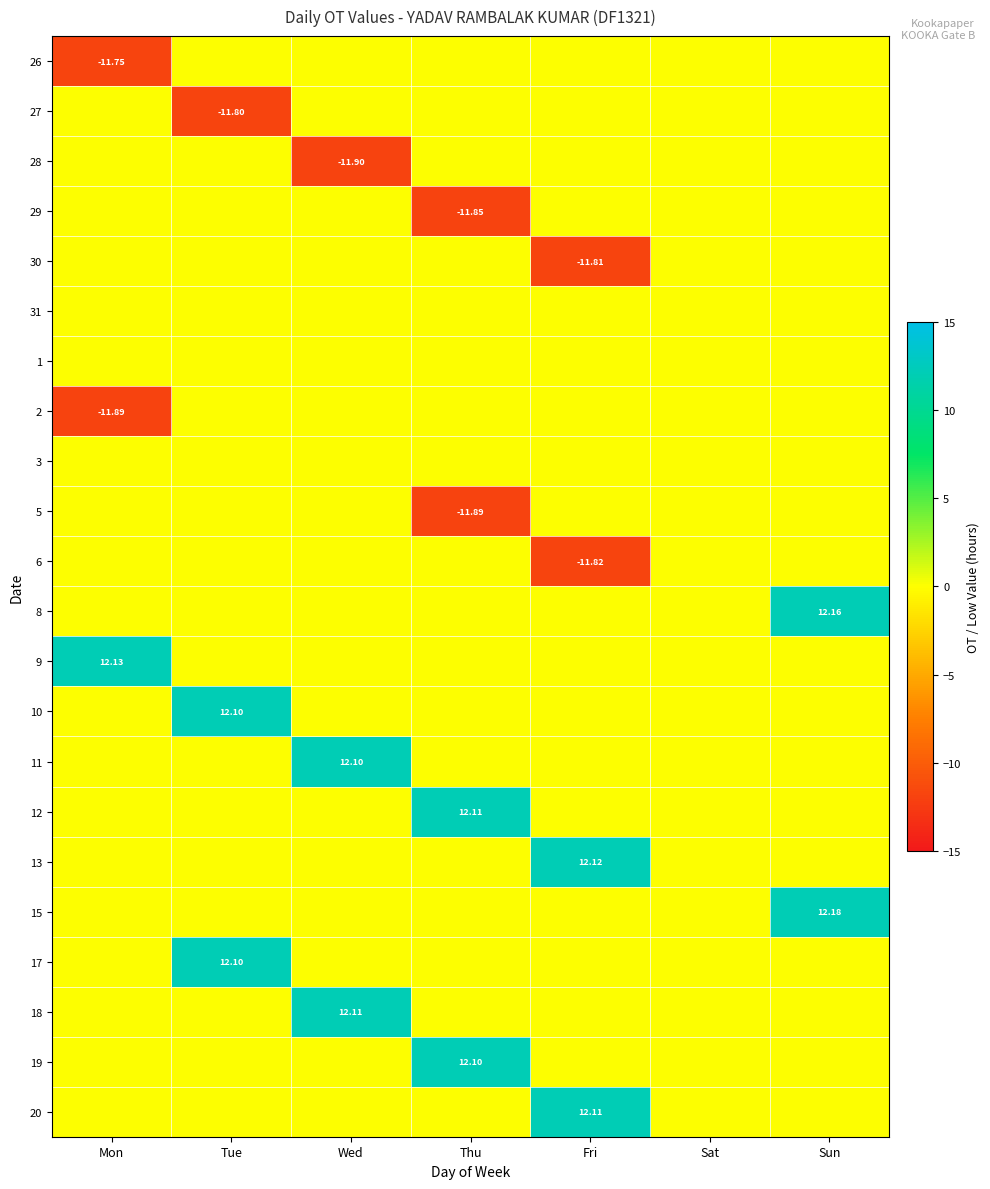

How many series are shown in this chart?

22